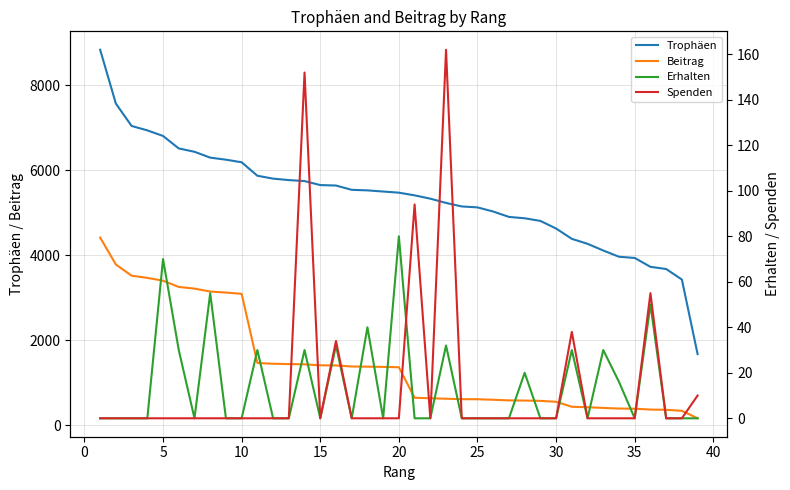

At how many categories does at least one series exceed 1442?

39